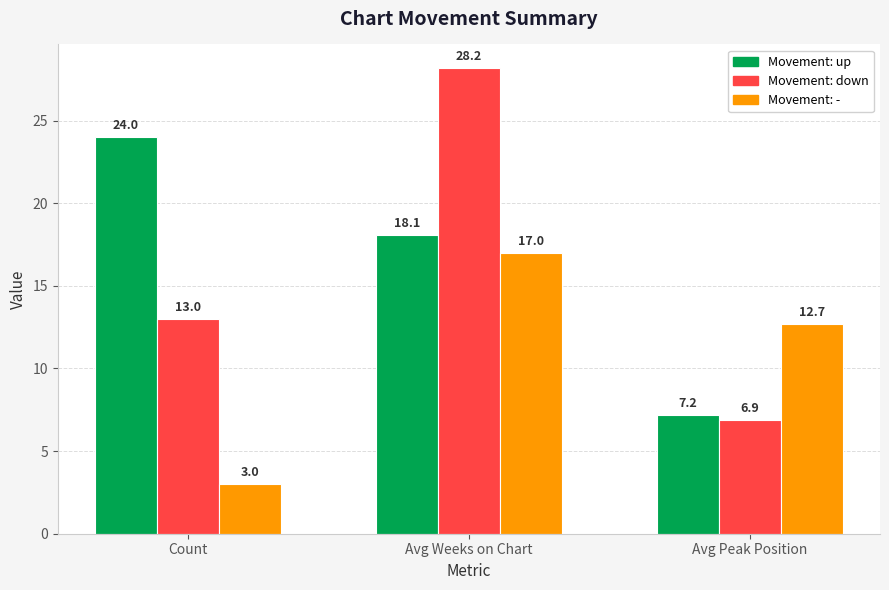

What is the total value across all series at Avg Peak Position?

26.8